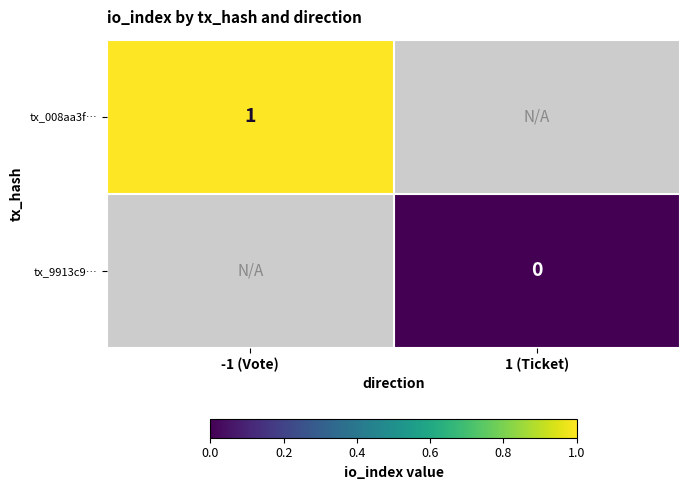

Is the value of tx_008aa3f… at 1 (Ticket) greater than the value of tx_9913c9… at 1 (Ticket)?

No